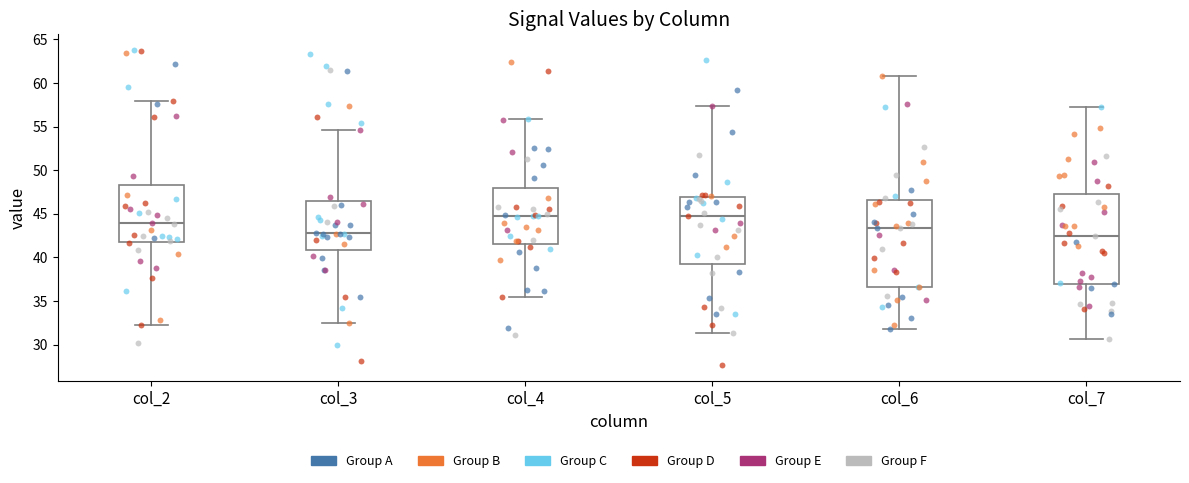

Reading left to right, read every box against the y-axis: the position of its median line, the range the box covers, and the ends of its whiskers. The values are not printed on the chart, so give them approximately, as read against the axis.

col_2: median 44.0, box 42.0 to 48.5, whiskers 32.5 to 58.0
col_3: median 43.0, box 41.0 to 46.5, whiskers 32.5 to 54.5
col_4: median 44.5, box 41.5 to 48.0, whiskers 35.5 to 56.0
col_5: median 44.5, box 39.0 to 47.0, whiskers 31.5 to 57.5
col_6: median 43.5, box 36.5 to 46.5, whiskers 32.0 to 61.0
col_7: median 42.5, box 37.0 to 47.5, whiskers 30.5 to 57.5